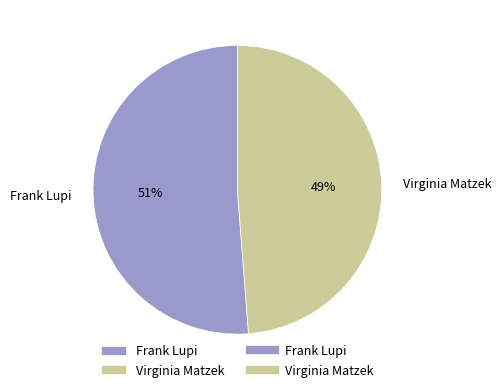

To the nearest percent, what is the difference between the largest and smallest slice percentages?

2%